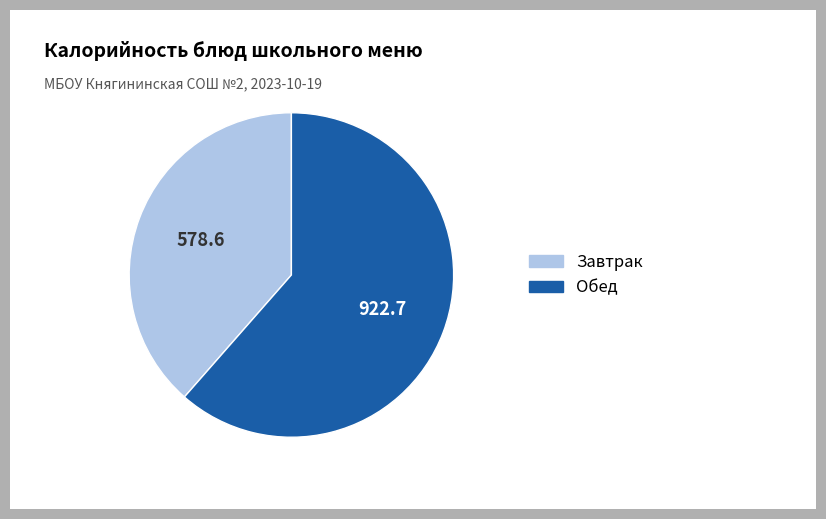

Is there any slice that represents more than half of the pie?

Yes